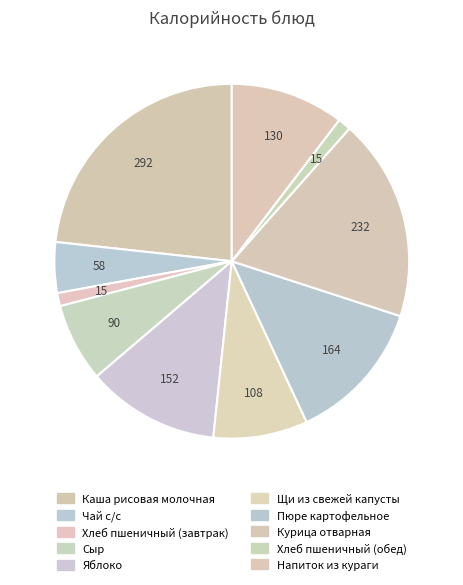

Which category has the biggest portion of the pie?

Каша рисовая молочная